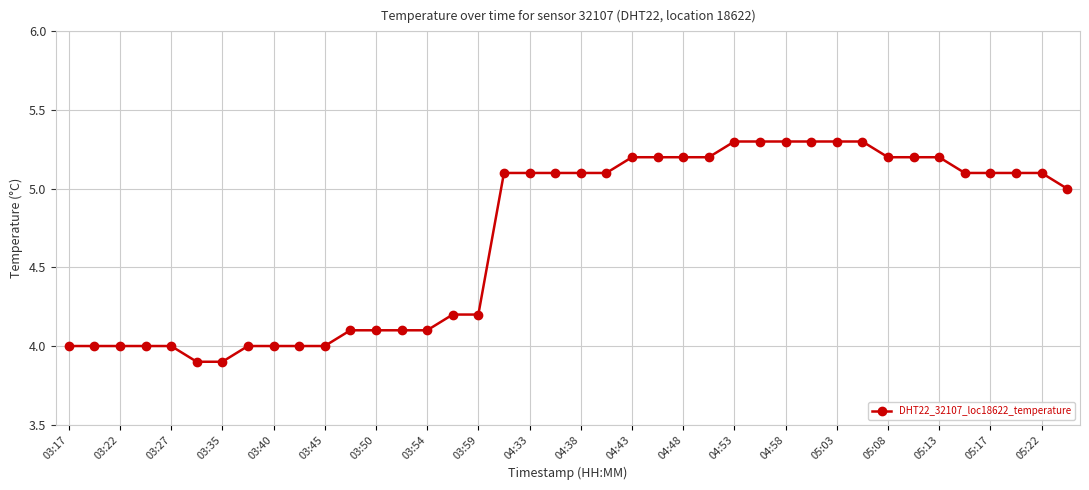

What is the value of the 13th point from the left?

4.1